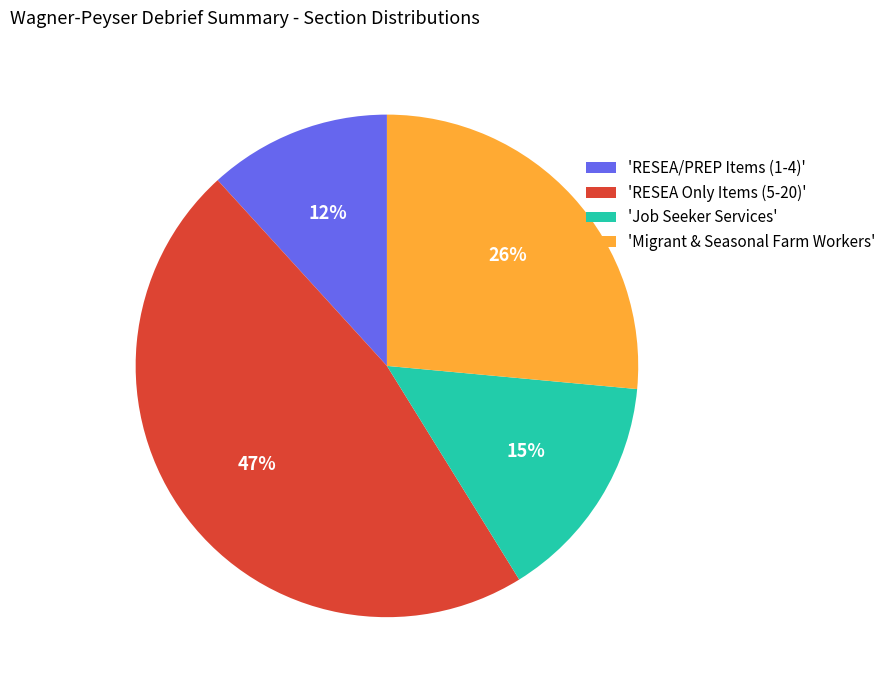

What percentage is the 'RESEA Only Items (5-20)' slice, to the nearest percent?

47%